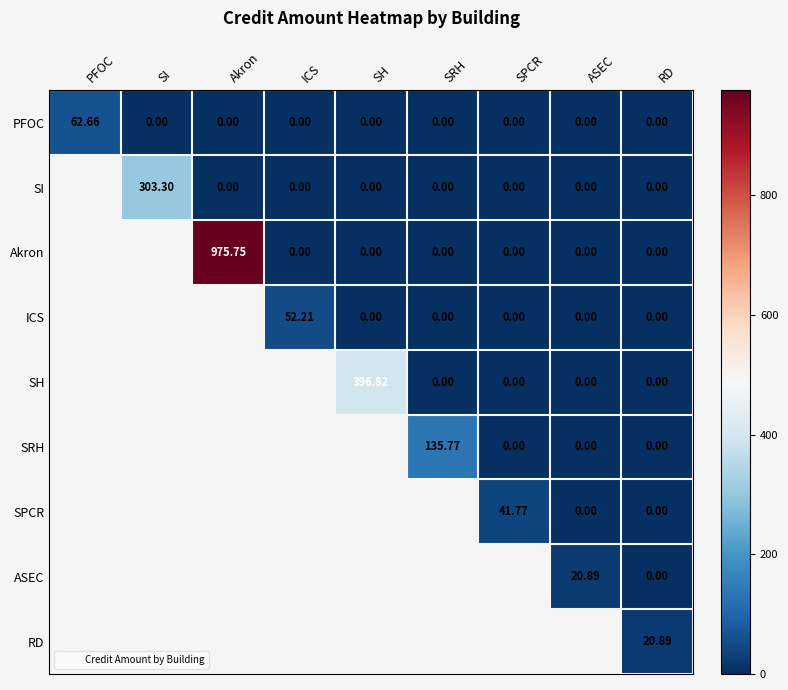

Between PFOC and SPCR, which series saw the biggest shift?

PFOC